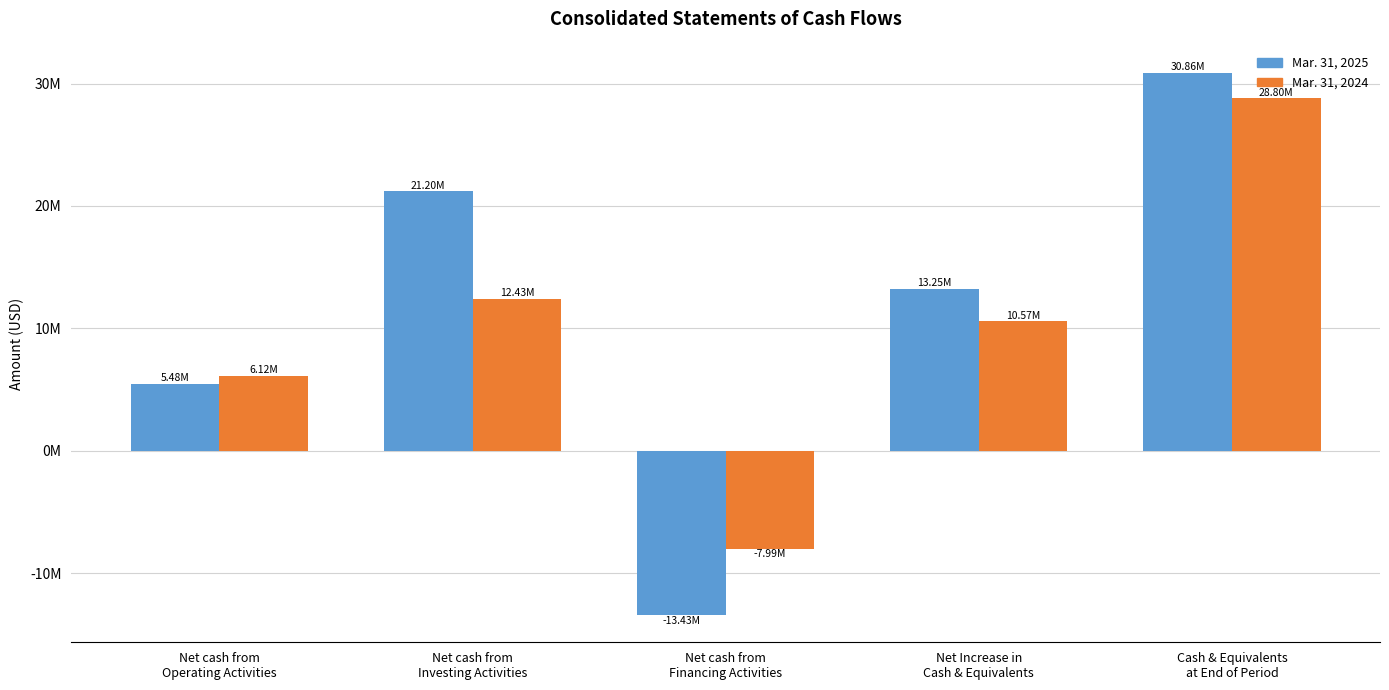

What are all the series names shown in the legend?

Mar. 31, 2025, Mar. 31, 2024